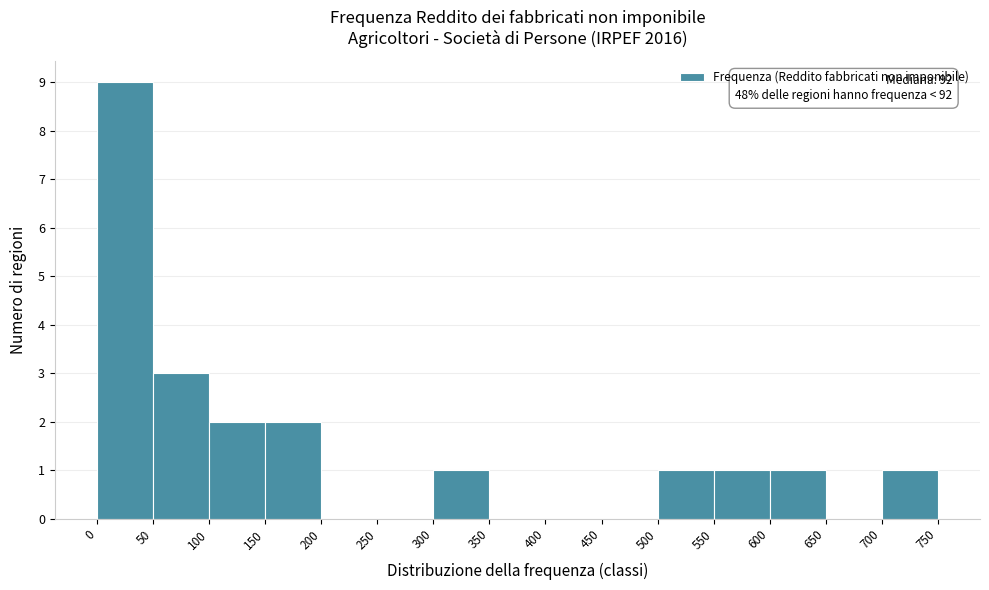

Over which range of the x-axis is the bar tallest?

0 to 50